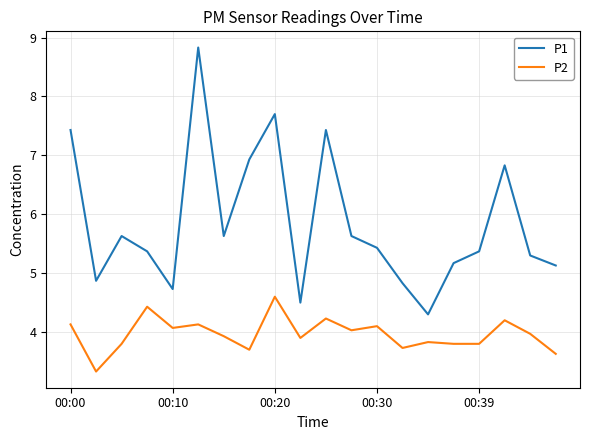

Does the chart have visible grid lines?

Yes